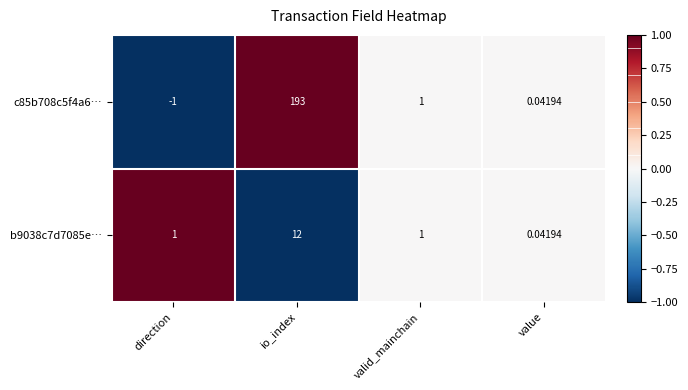

How many values in the c85b708c5f4a6… series are below 1?

2